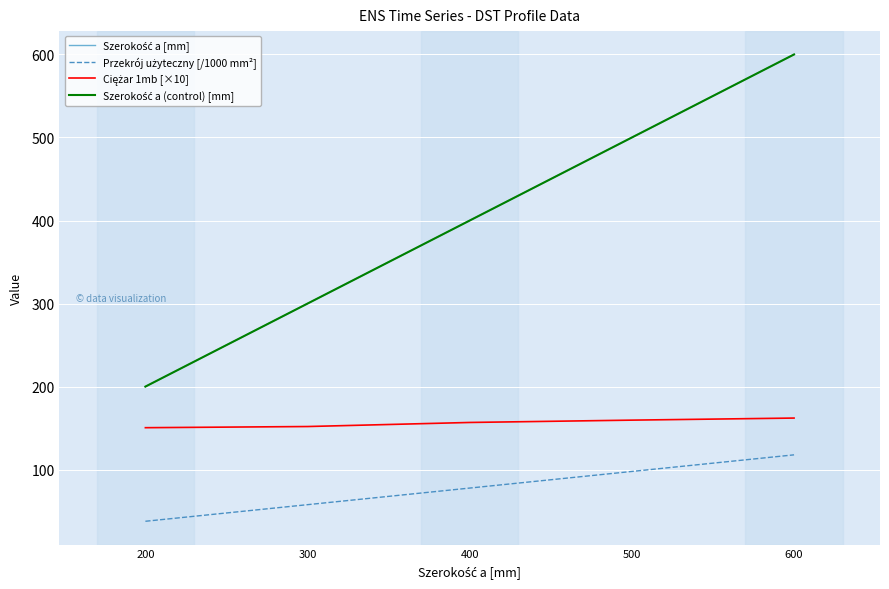

True or false: Szerokość a (control) [mm] and Szerokość a [mm] cross at least once.

False